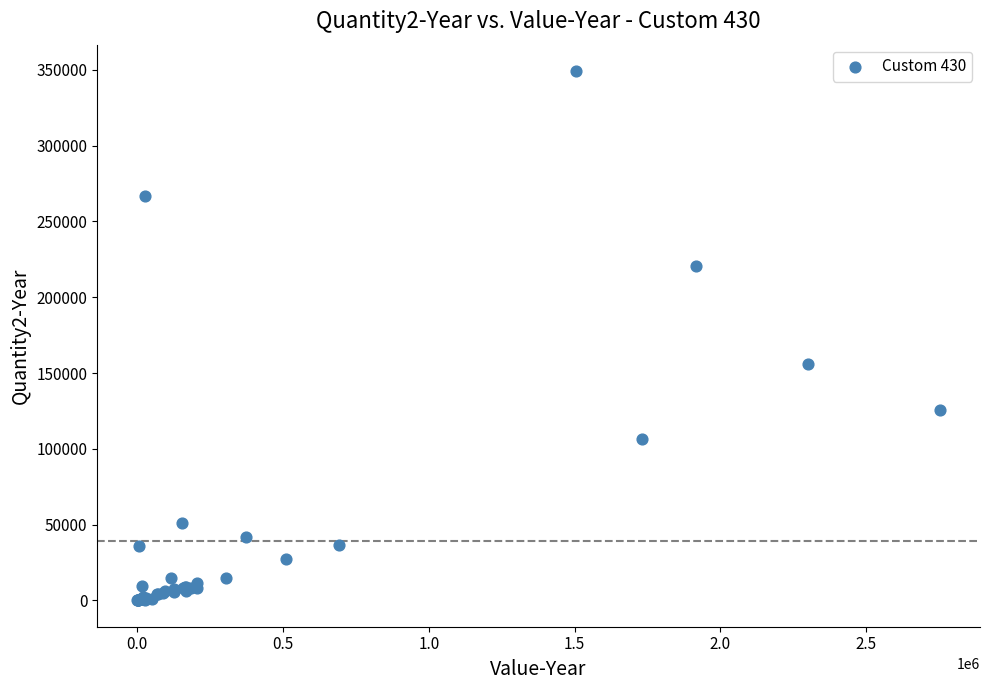

What Y value in the scatter plot is closest to 174622?

155717